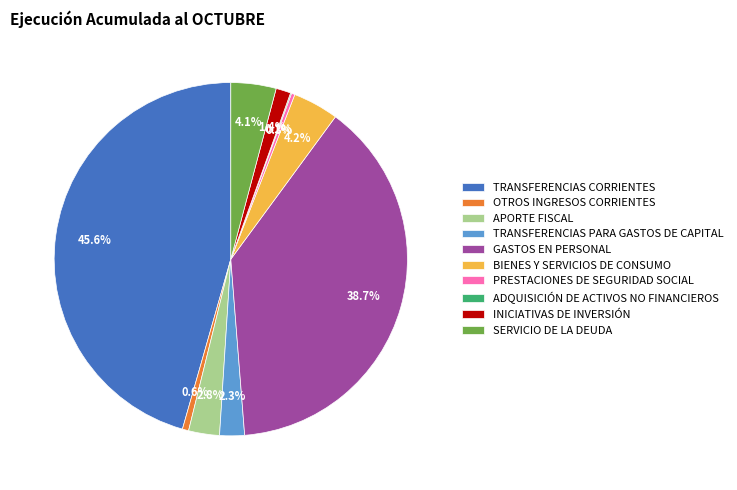

Which category has the biggest portion of the pie?

TRANSFERENCIAS CORRIENTES